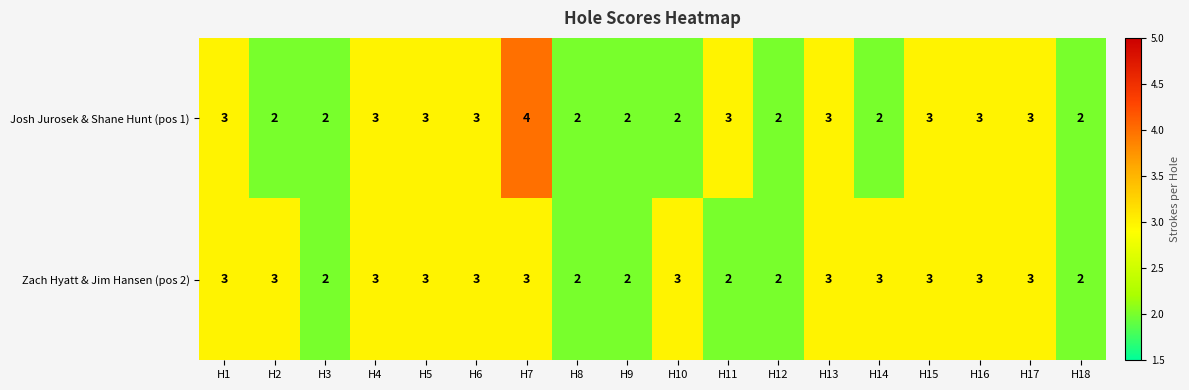

What is the average value of the Zach Hyatt & Jim Hansen (pos 2) series?

3